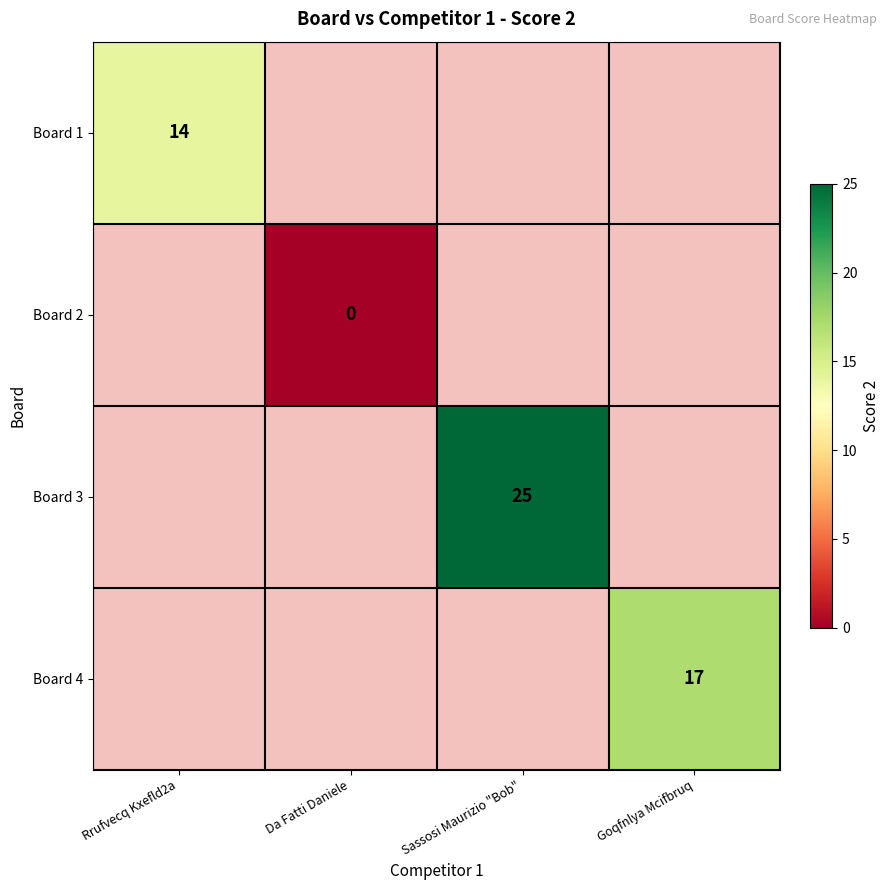

Count the number of data series in this chart.

4